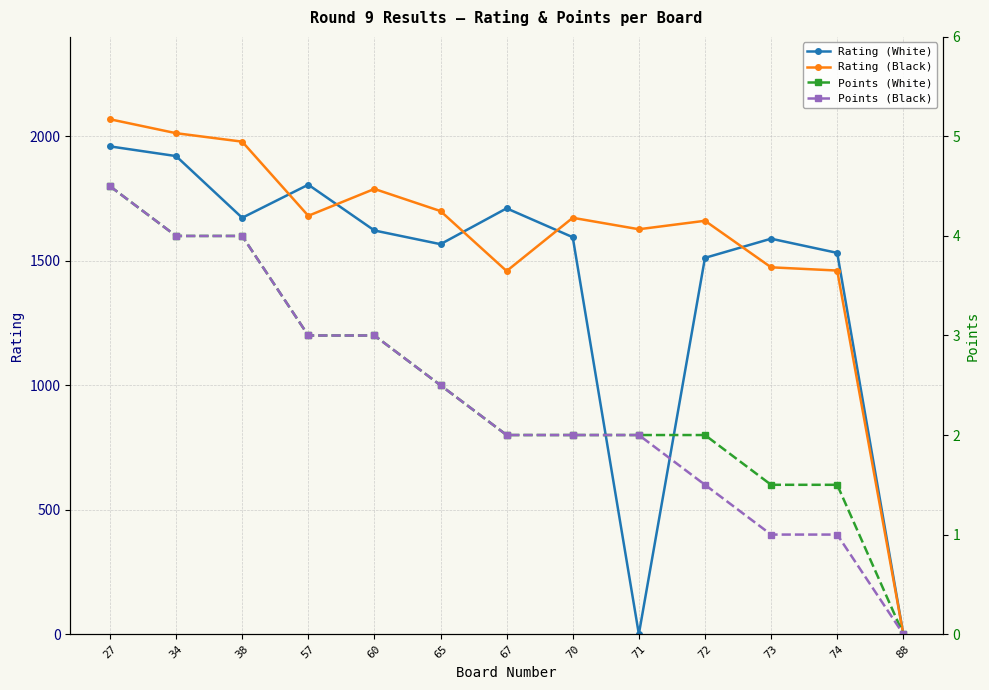

How many positive values does the Rating (Black) series have?

12